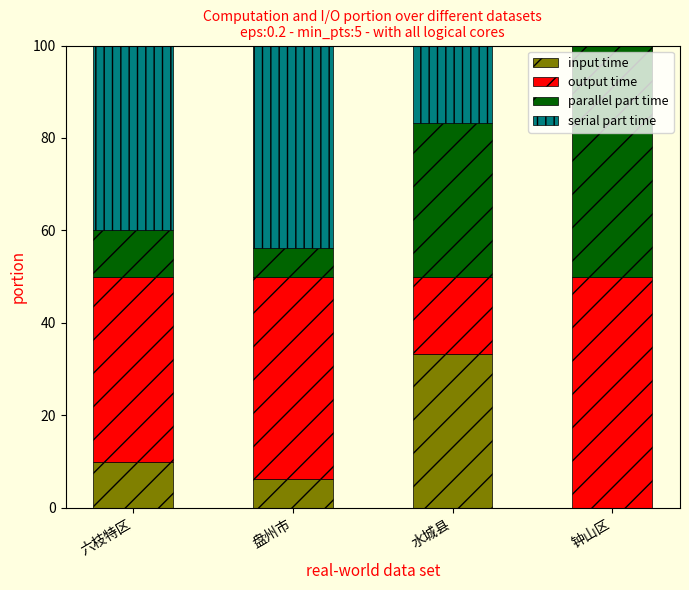

How many data points does each series have?

4